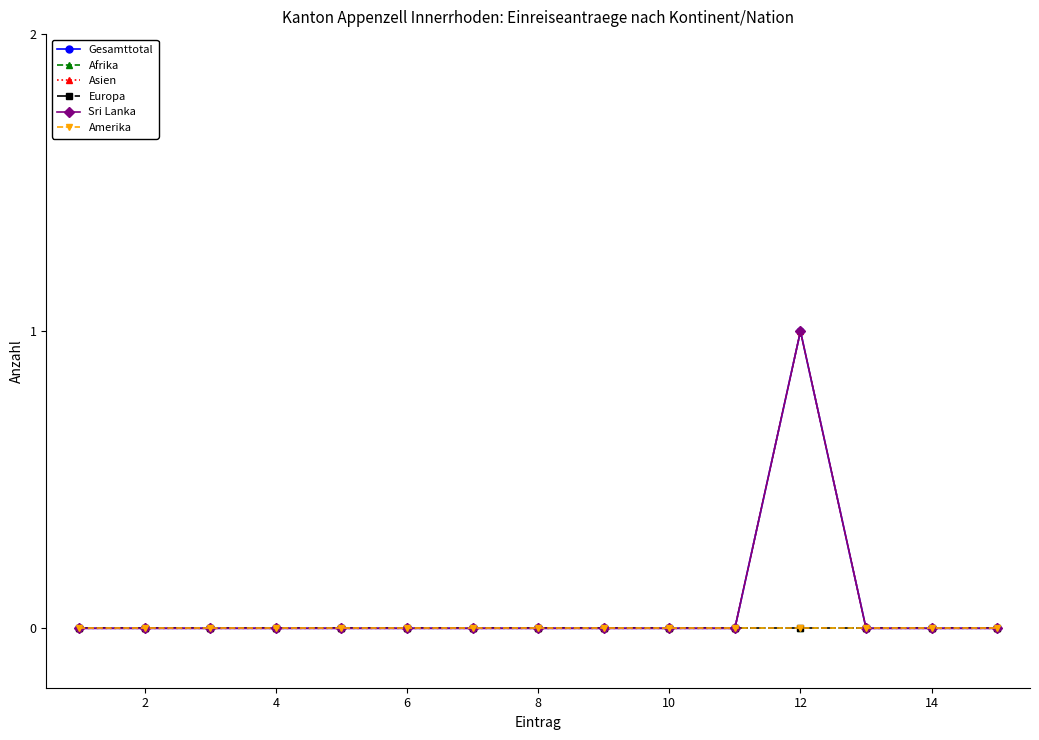

True or false: Afrika and Asien intersect in this chart.

False